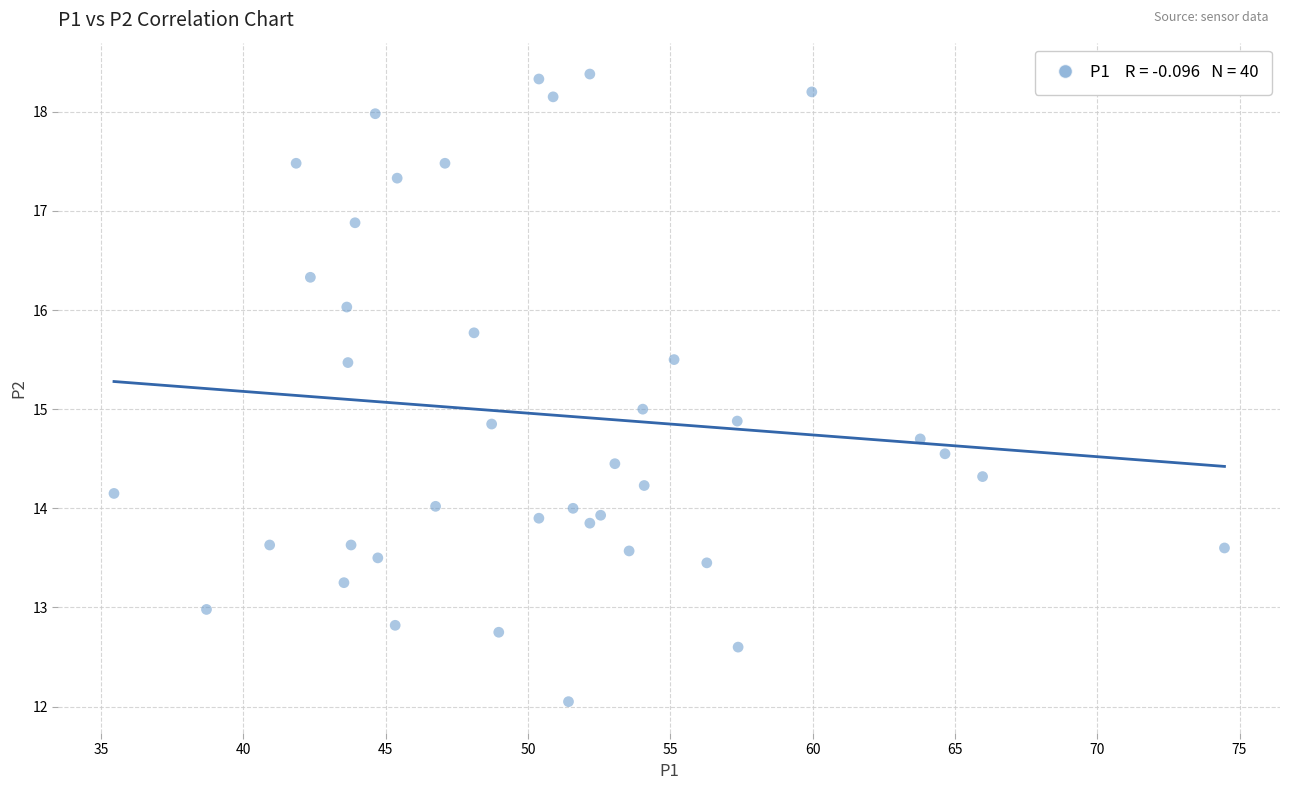

What is the range of X values (max minus min)?

39.0